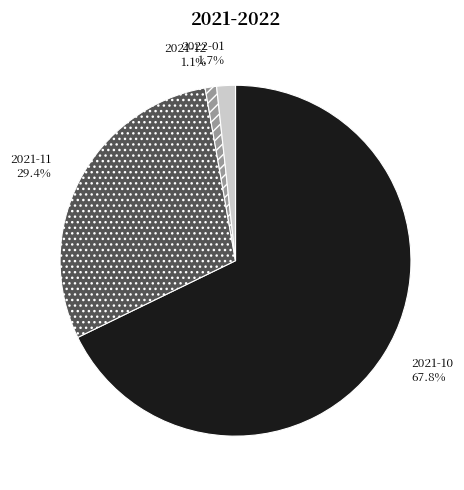

Is 2021-11 the majority of the pie?

No